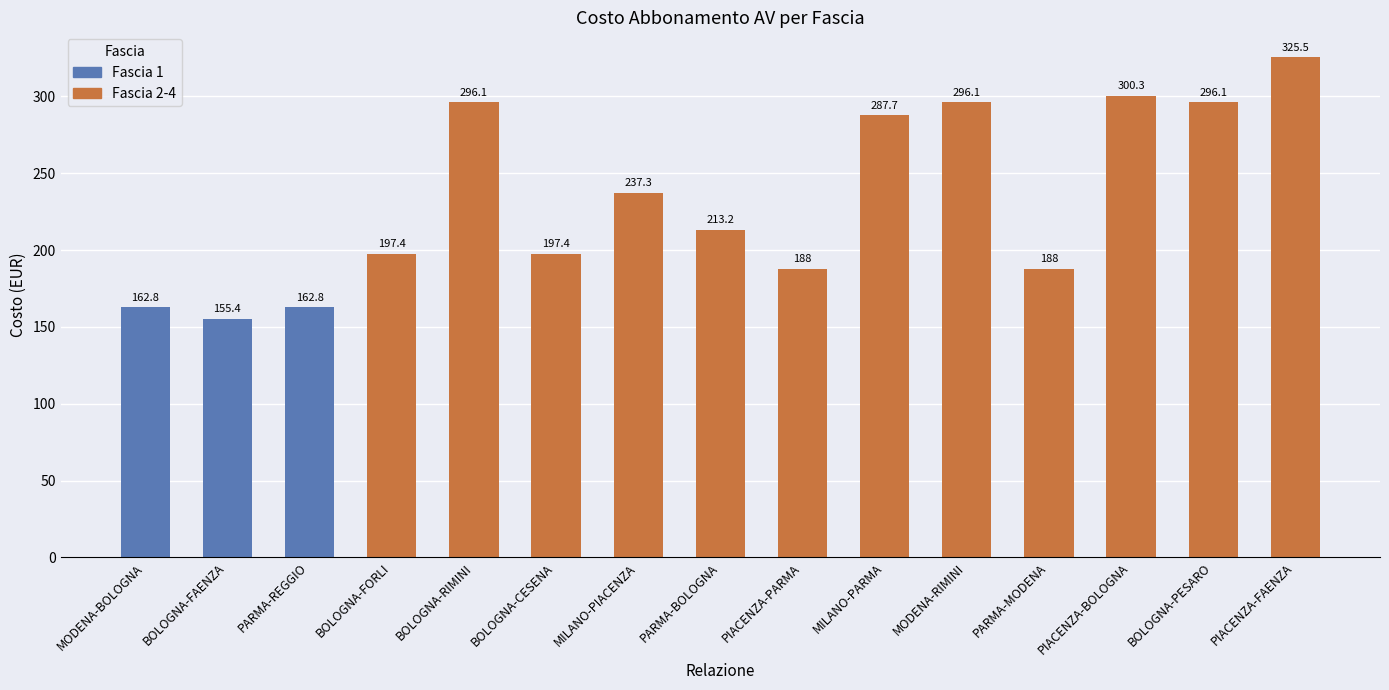

True or false: the data shows 89.2 at PIACENZA-PARMA.

False